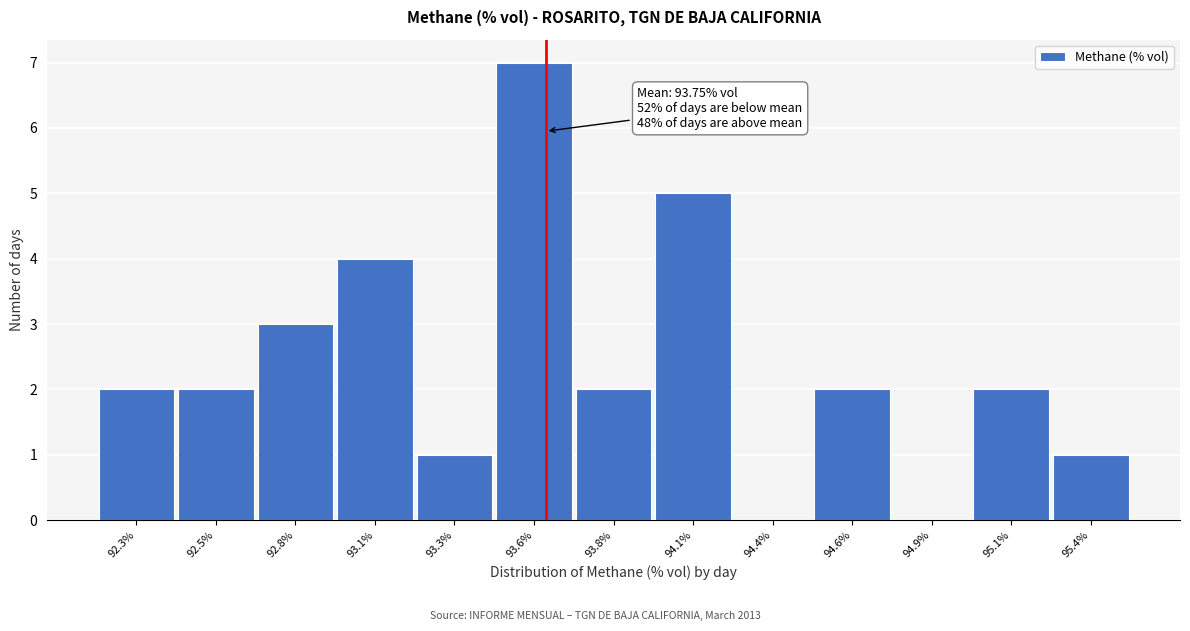

Reading left to right, extract all data points from this chart.

92.3%=2	92.5%=2	92.8%=3	93.1%=4	93.3%=1	93.6%=7	93.8%=2	94.1%=5	94.4%=0	94.6%=2	94.9%=0	95.1%=2	95.4%=1